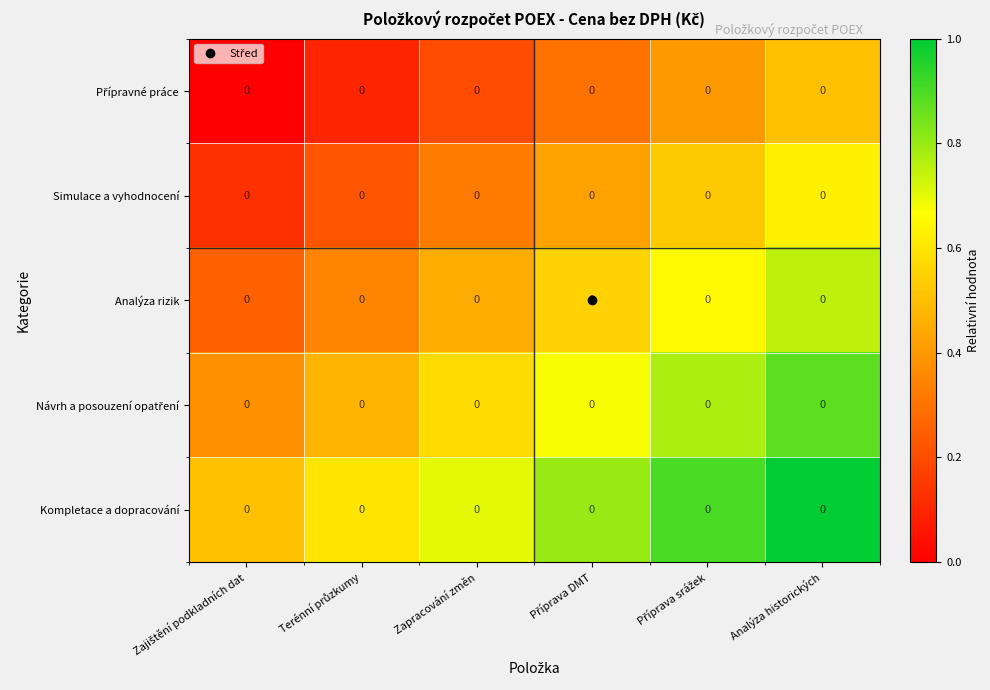

The value of Přípravné práce at Zajištění podkladních dat is -0.3. True or false?

False